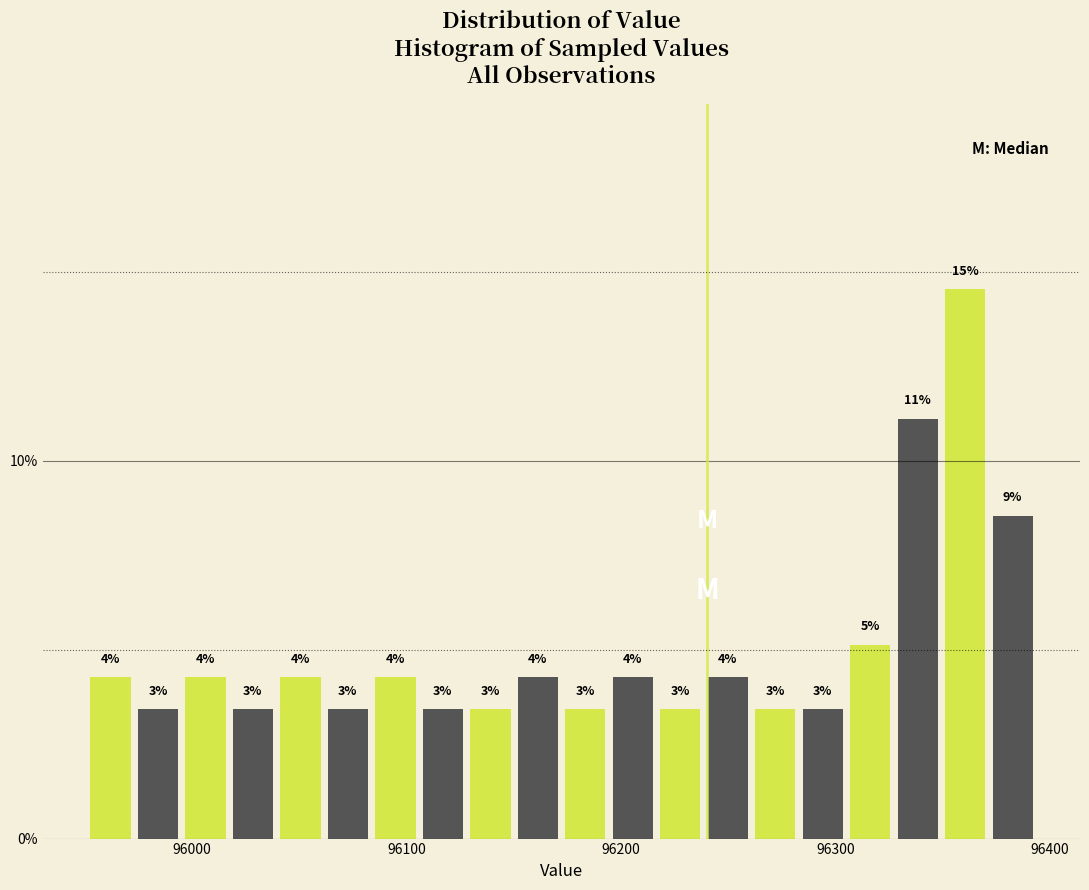

Around what value on the x-axis is the tallest bar? Give the approximate position of its centre, as read against the axis.

96360